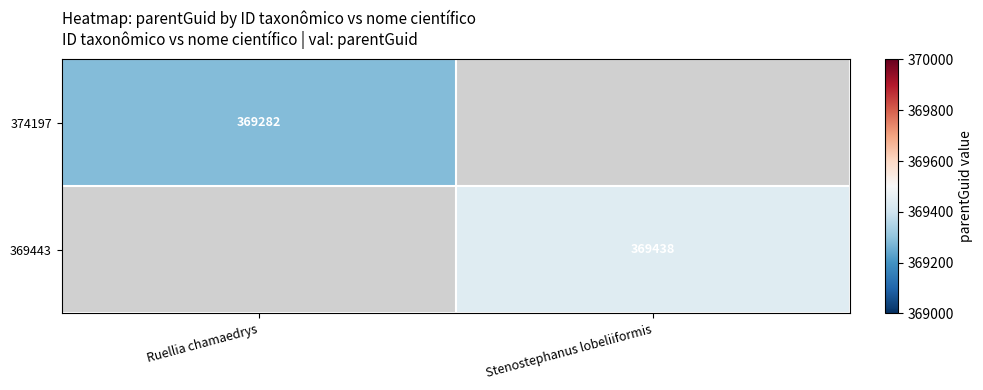

The value of 374197 at Ruellia chamaedrys is 139548. True or false?

False